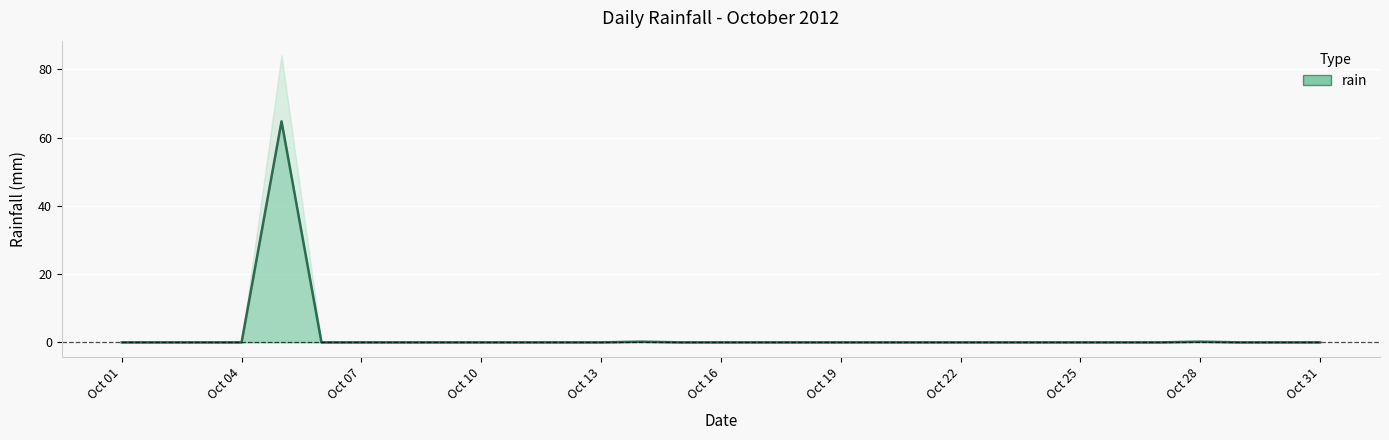

True or false: there are more than 1 points higher than both neighbors.

True